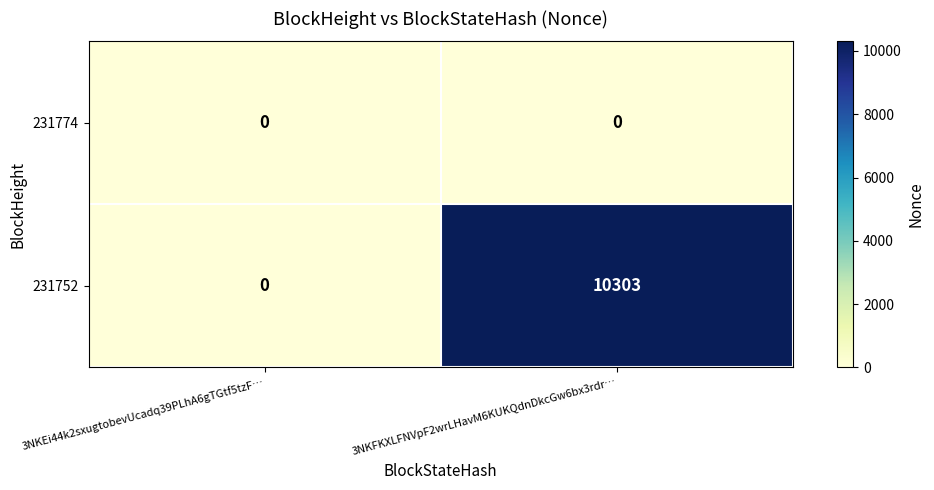

Which series changed the most between 3NKEi44k2sxugtobevUcadq39PLhA6gTGtf5tzF… and 3NKFKXLFNVpF2wrLHavM6KUKQdnDkcGw6bx3rdr…?

231752